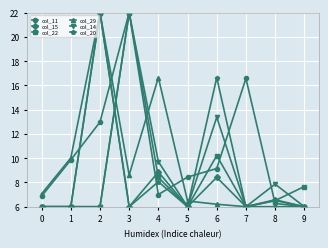

Where is col_15 nearest to the value 14?

4